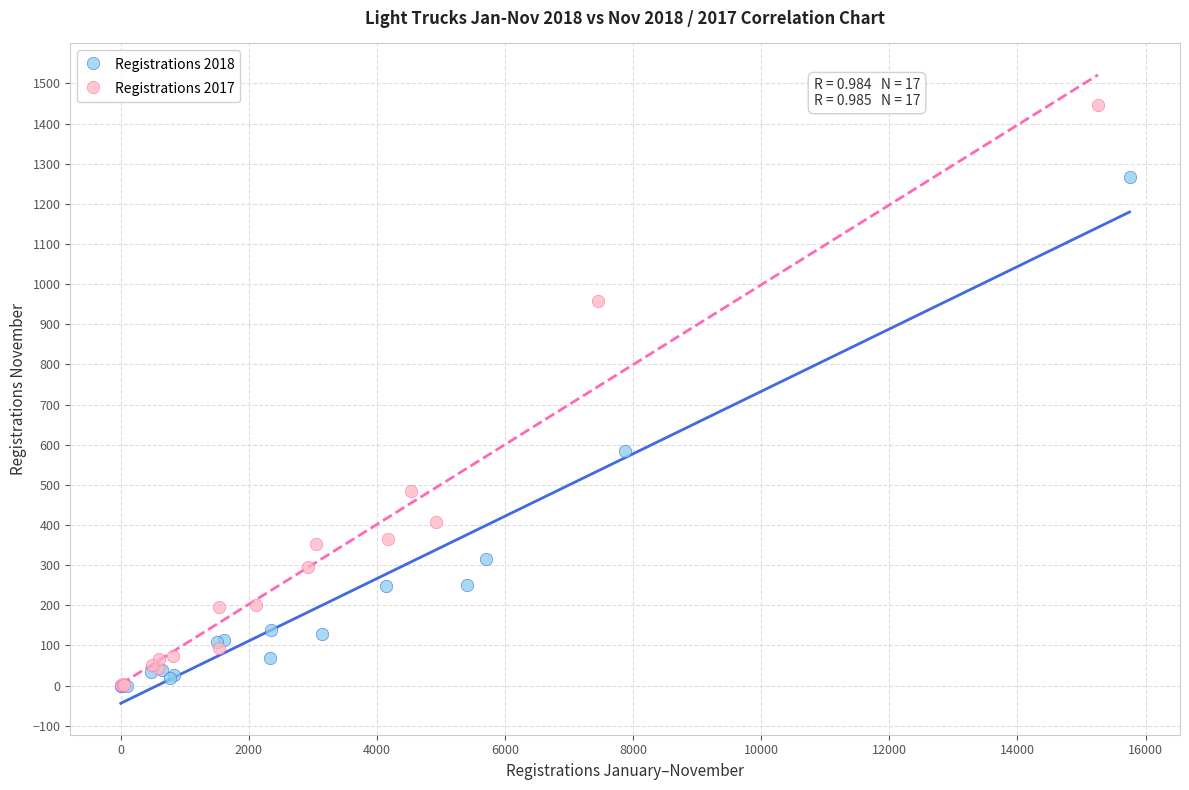

Which series has the largest Y range (max minus min)?

Registrations 2017